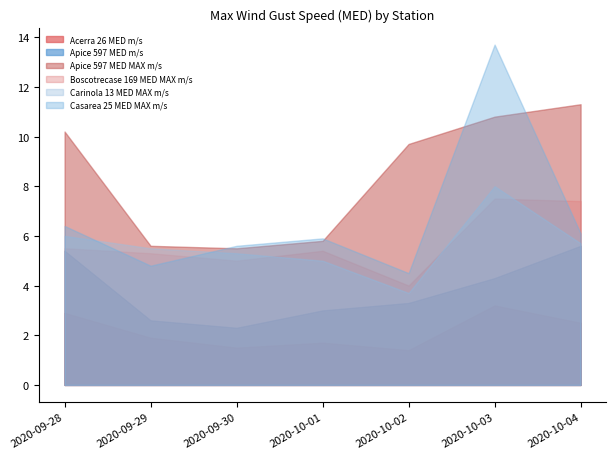

What is the difference between the maximum and minimum values in the Apice 597 MED m/s series?

3.3